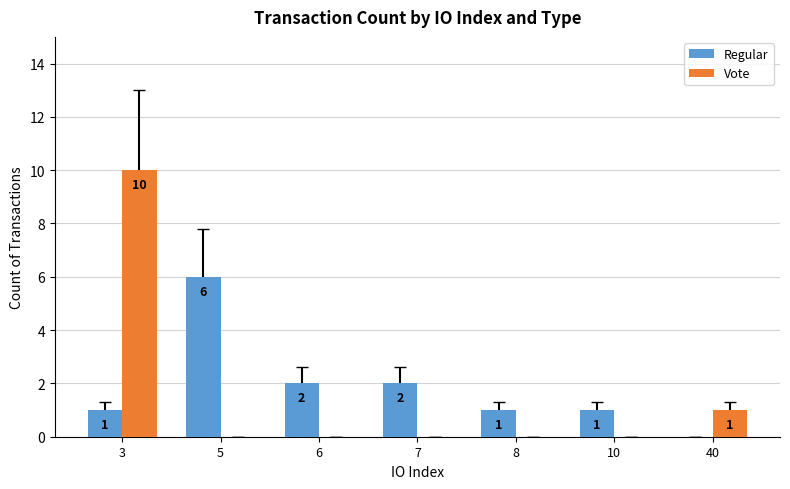

Between 6 and 10, which series saw the biggest shift?

Regular